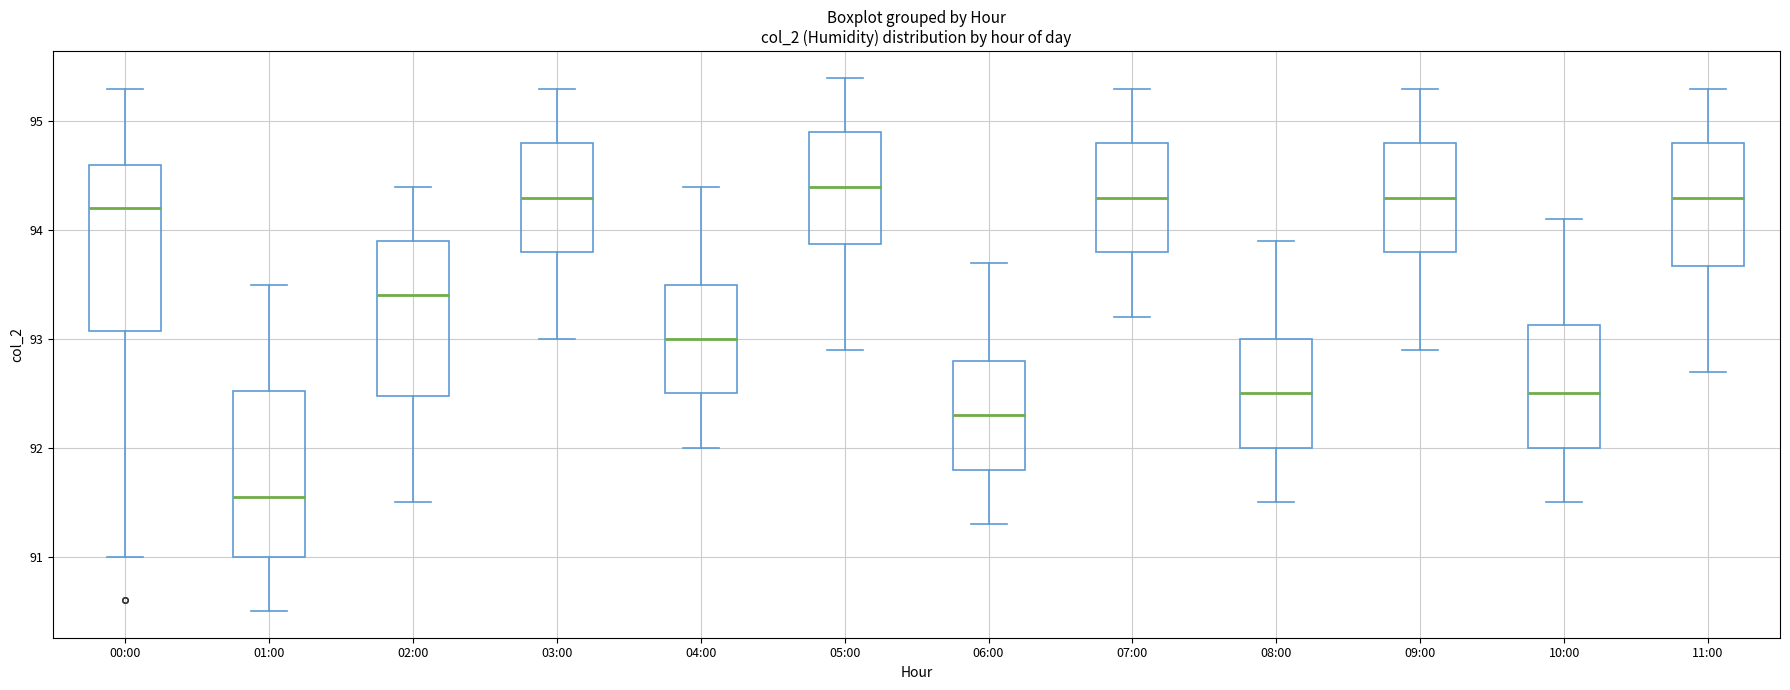

Reading left to right, transcribe this box plot: for each box, give where its median line is, the range the box spans, and where its two whiskers end, as read against the y-axis. The values are not printed on the chart, so give them approximately, as read against the axis.

00:00: median 94.2, box 93.1 to 94.6, whiskers 91.0 to 95.3
01:00: median 91.6, box 91.0 to 92.5, whiskers 90.5 to 93.5
02:00: median 93.4, box 92.5 to 93.9, whiskers 91.5 to 94.4
03:00: median 94.3, box 93.8 to 94.8, whiskers 93.0 to 95.3
04:00: median 93.0, box 92.5 to 93.5, whiskers 92.0 to 94.4
05:00: median 94.4, box 93.9 to 94.9, whiskers 92.9 to 95.4
06:00: median 92.3, box 91.8 to 92.8, whiskers 91.3 to 93.7
07:00: median 94.3, box 93.8 to 94.8, whiskers 93.2 to 95.3
08:00: median 92.5, box 92.0 to 93.0, whiskers 91.5 to 93.9
09:00: median 94.3, box 93.8 to 94.8, whiskers 92.9 to 95.3
10:00: median 92.5, box 92.0 to 93.1, whiskers 91.5 to 94.1
11:00: median 94.3, box 93.7 to 94.8, whiskers 92.7 to 95.3